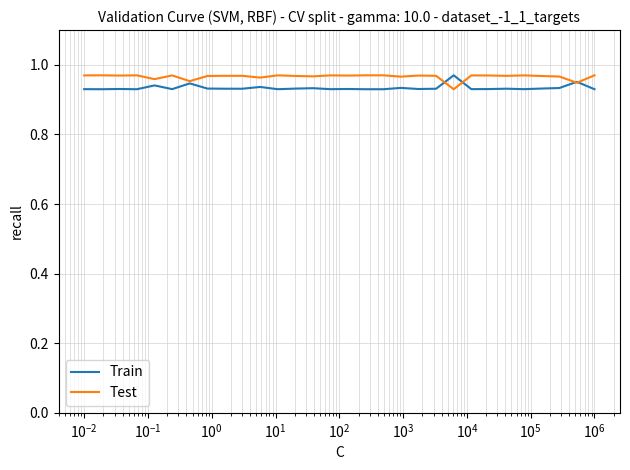

What are all the series names shown in the legend?

Train, Test